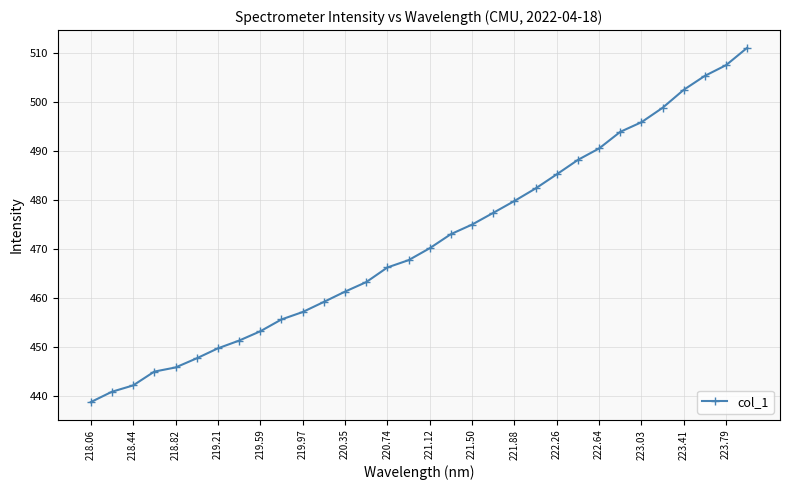

What is the difference between the maximum and minimum values?

72.2